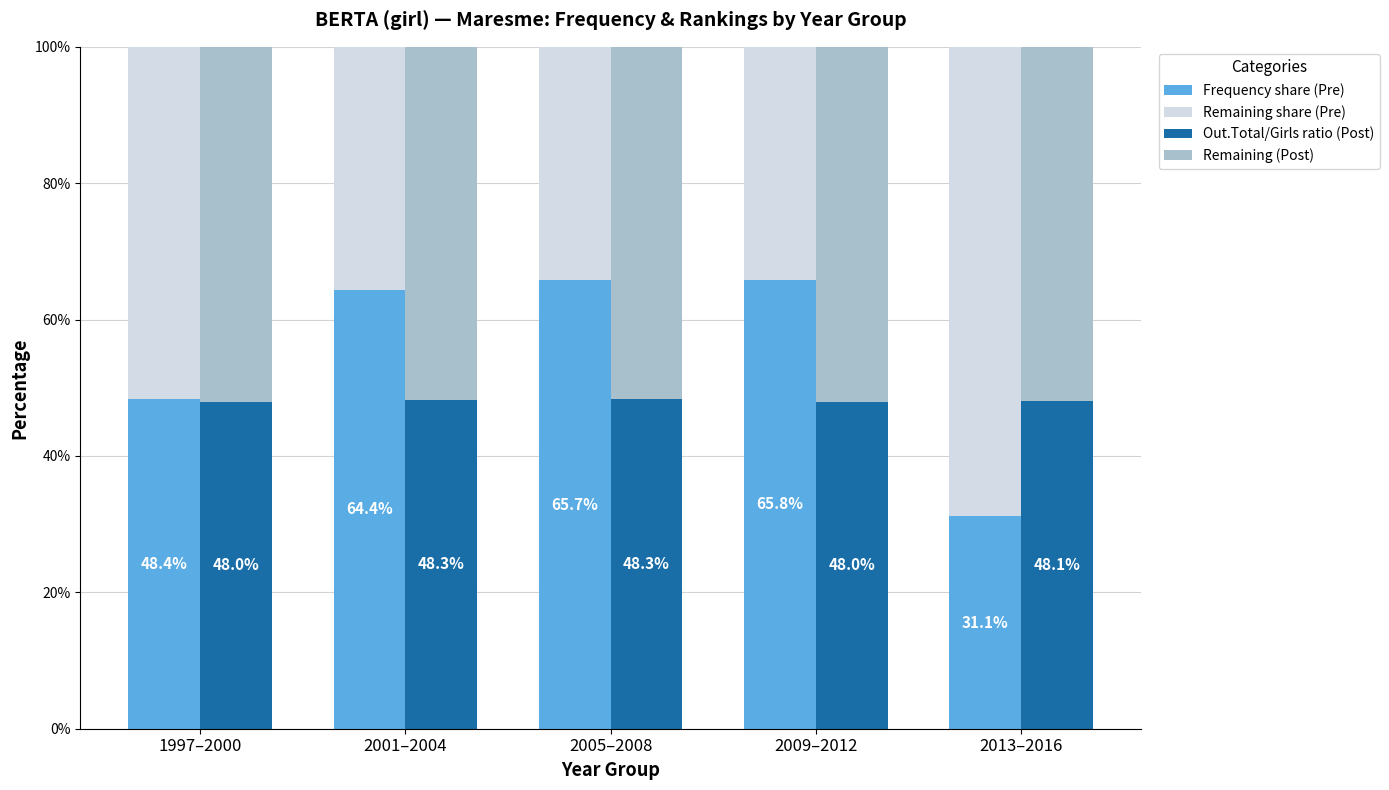

How many bars are there in each group?

4